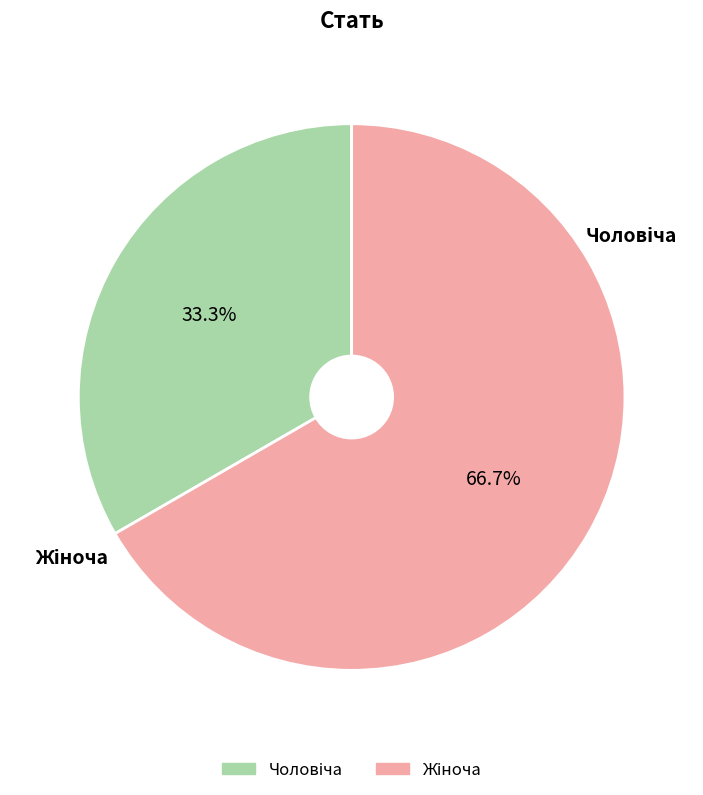

Which category has the biggest portion of the pie?

Жіноча